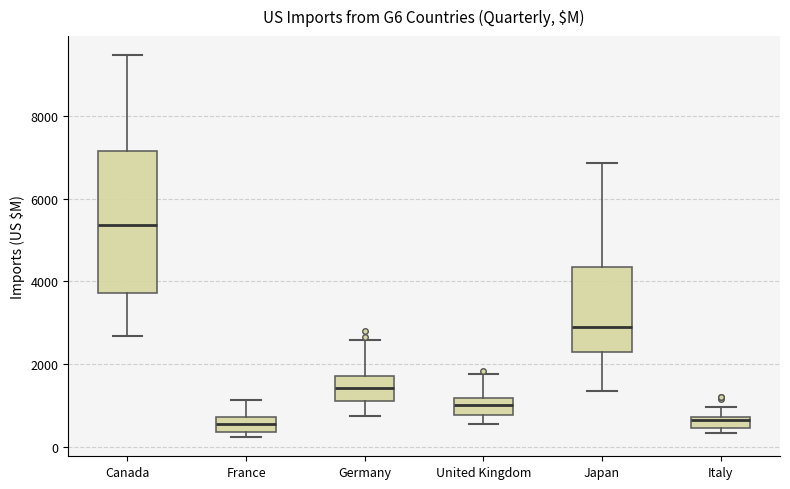

Which box's median line is the highest?

Canada